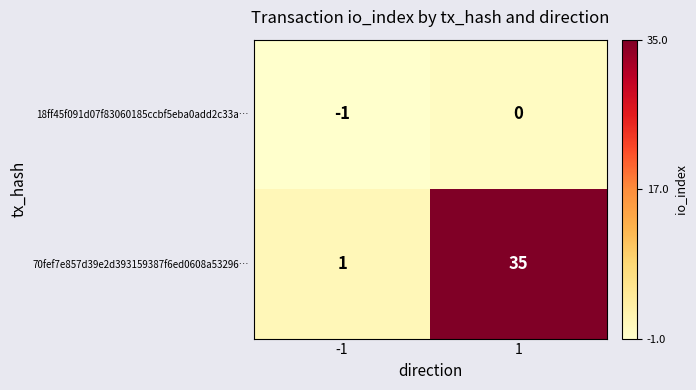

Count the number of data series in this chart.

2